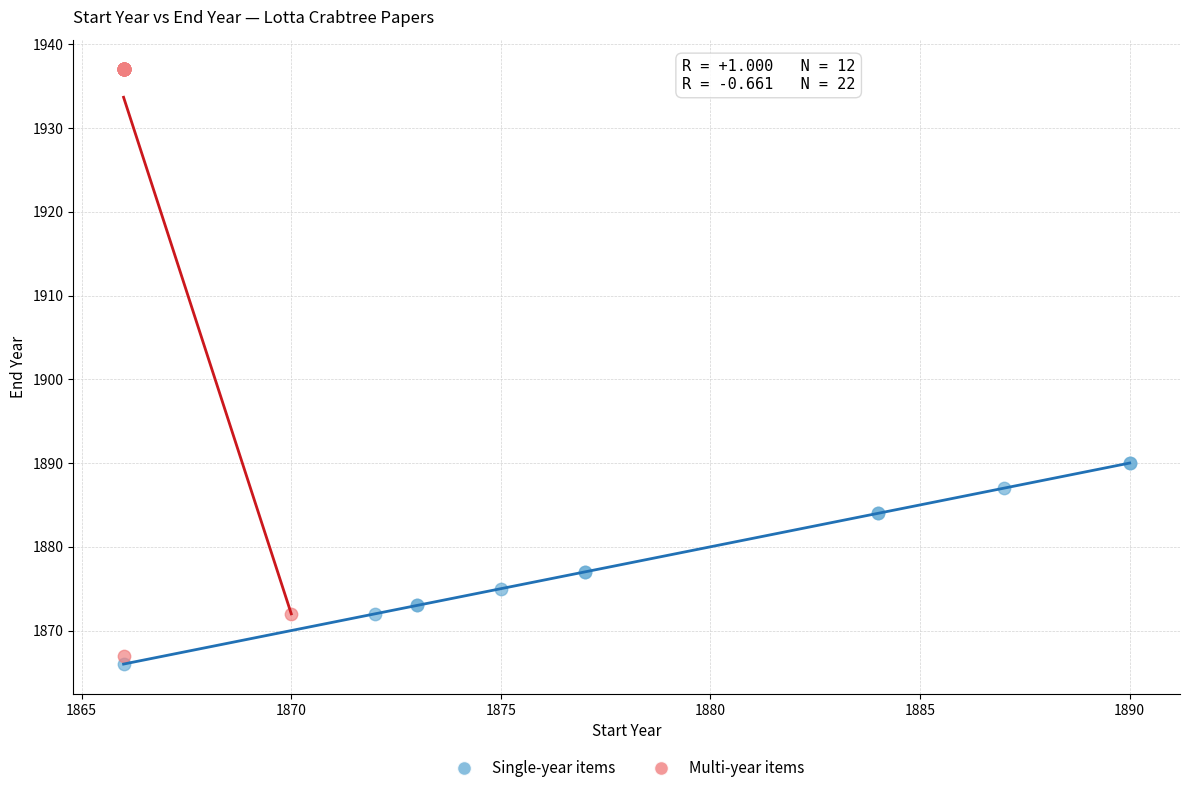

Which series contains the highest Y value?

Multi-year items